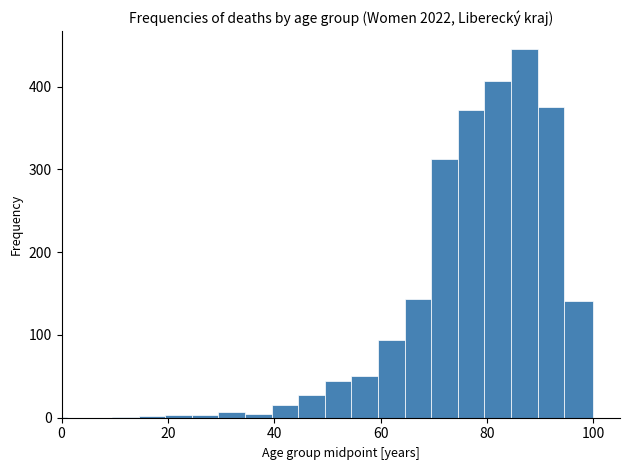

Read against the x-axis, roughly where is the centre of the tallest bar?

88